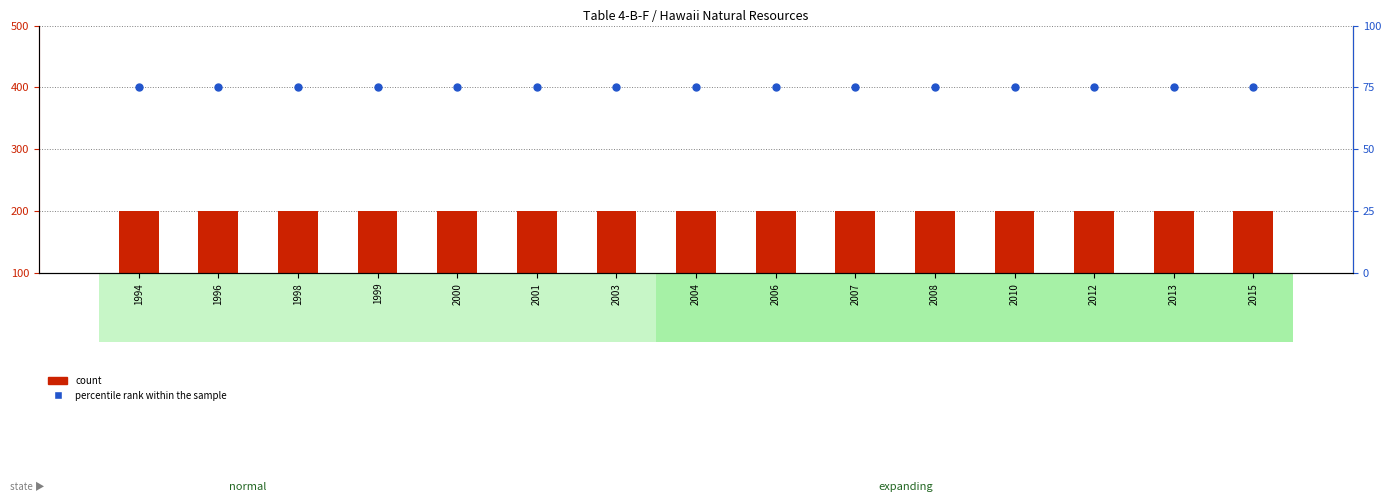

What is the total value across all series at 1996?

275